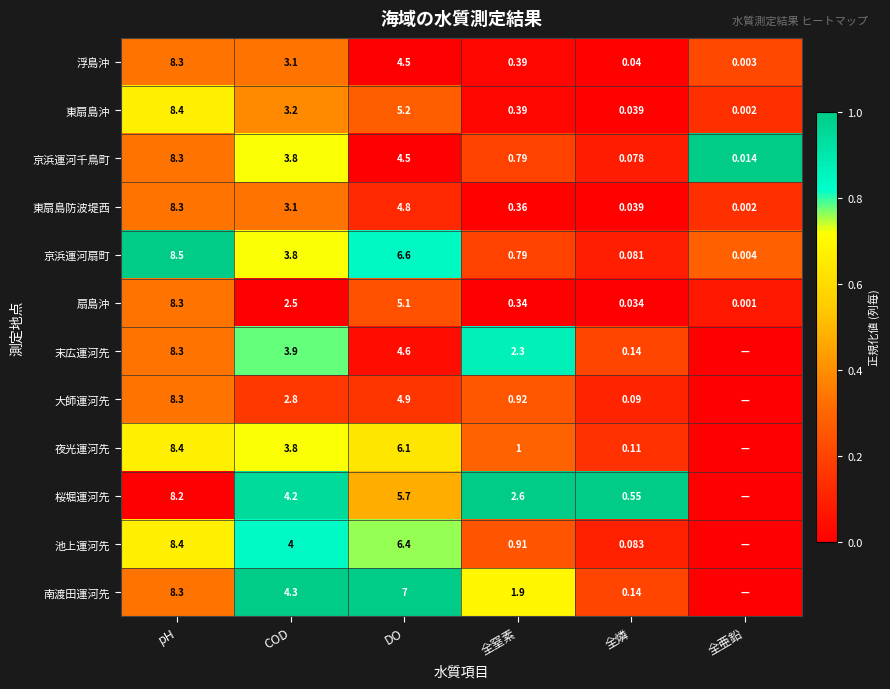

Is the value of 東扇島沖 at DO greater than the value of 夜光運河先 at 全燐?

Yes